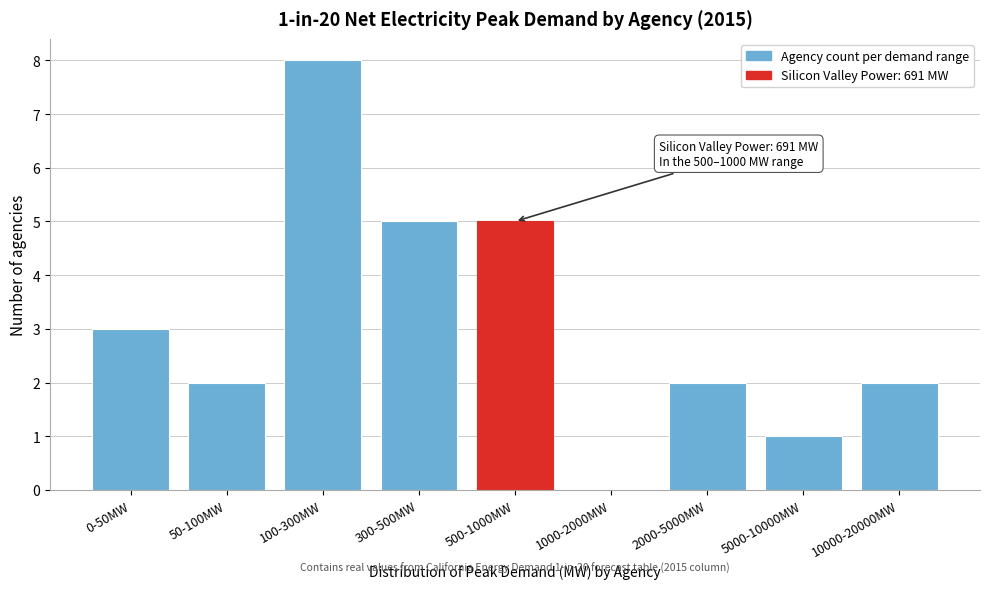

Reading right to left, what are all the values shown in this chart?

10000-20000MW=2	5000-10000MW=1	2000-5000MW=2	1000-2000MW=0	500-1000MW=5	300-500MW=5	100-300MW=8	50-100MW=2	0-50MW=3